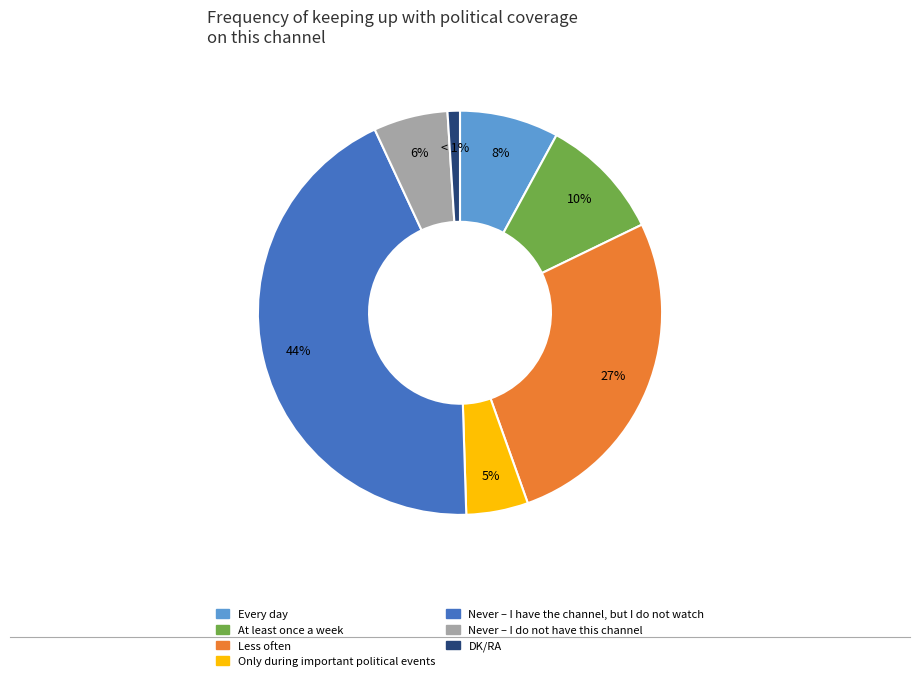

How many slices are in this pie chart?

7